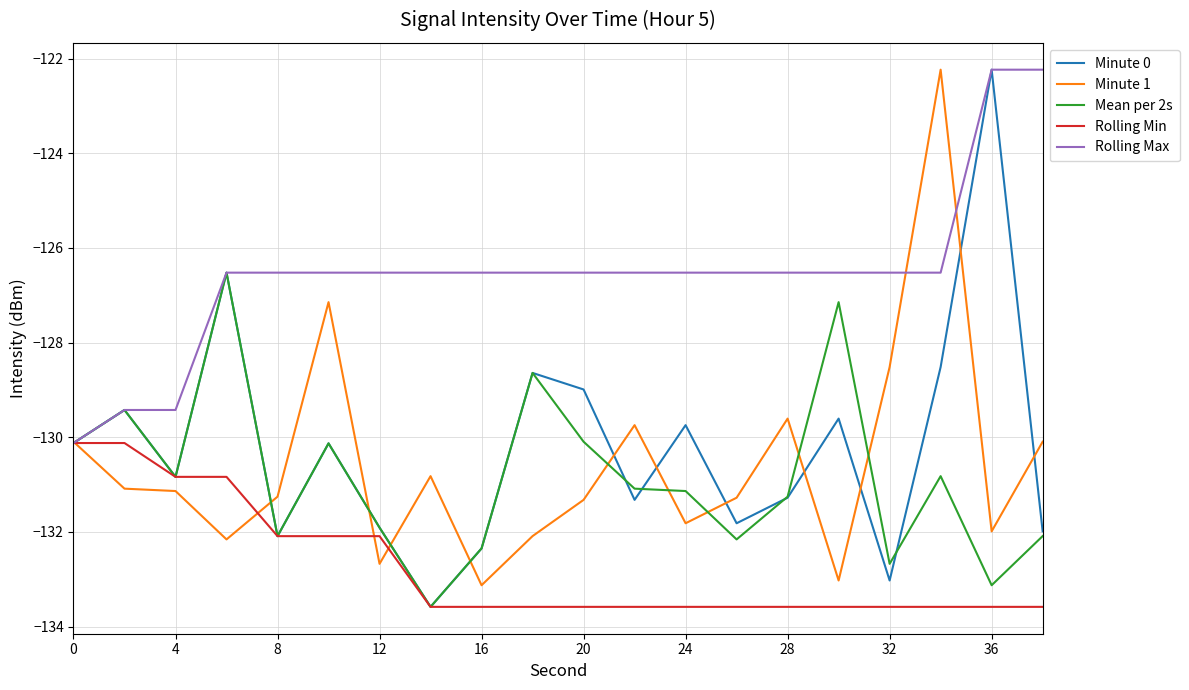

What is the minimum value for Mean per 2s?

-133.6